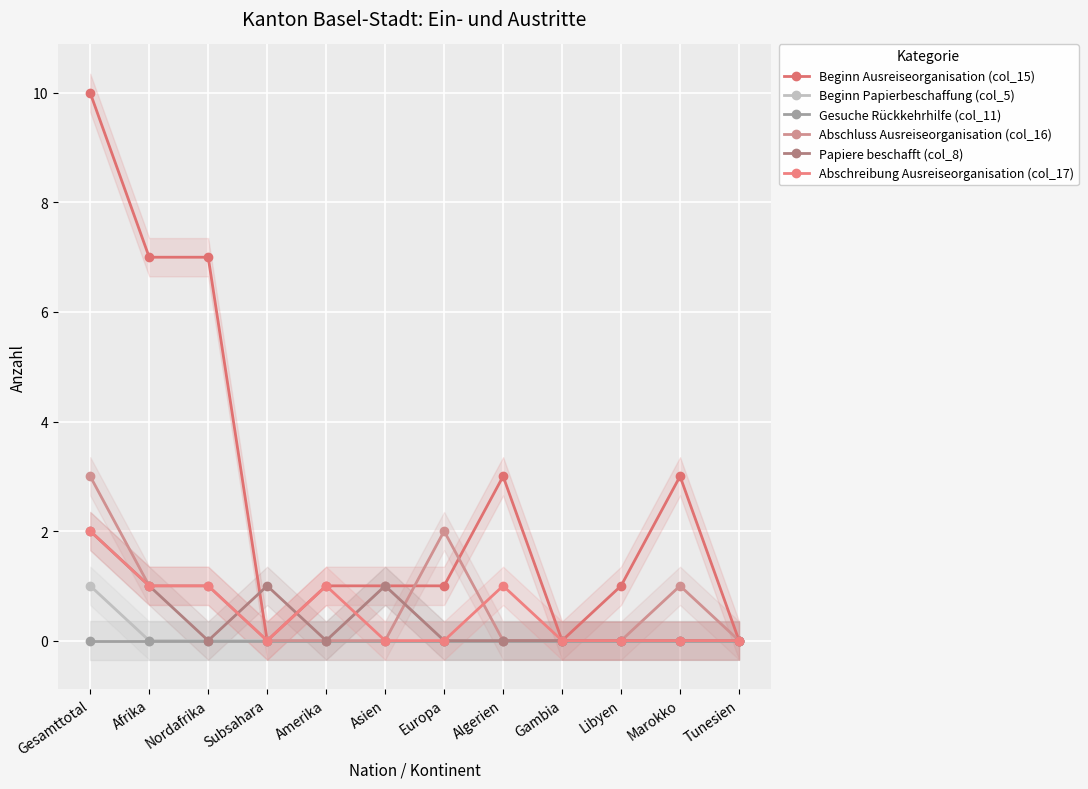

What position from the right is Afrika?

11